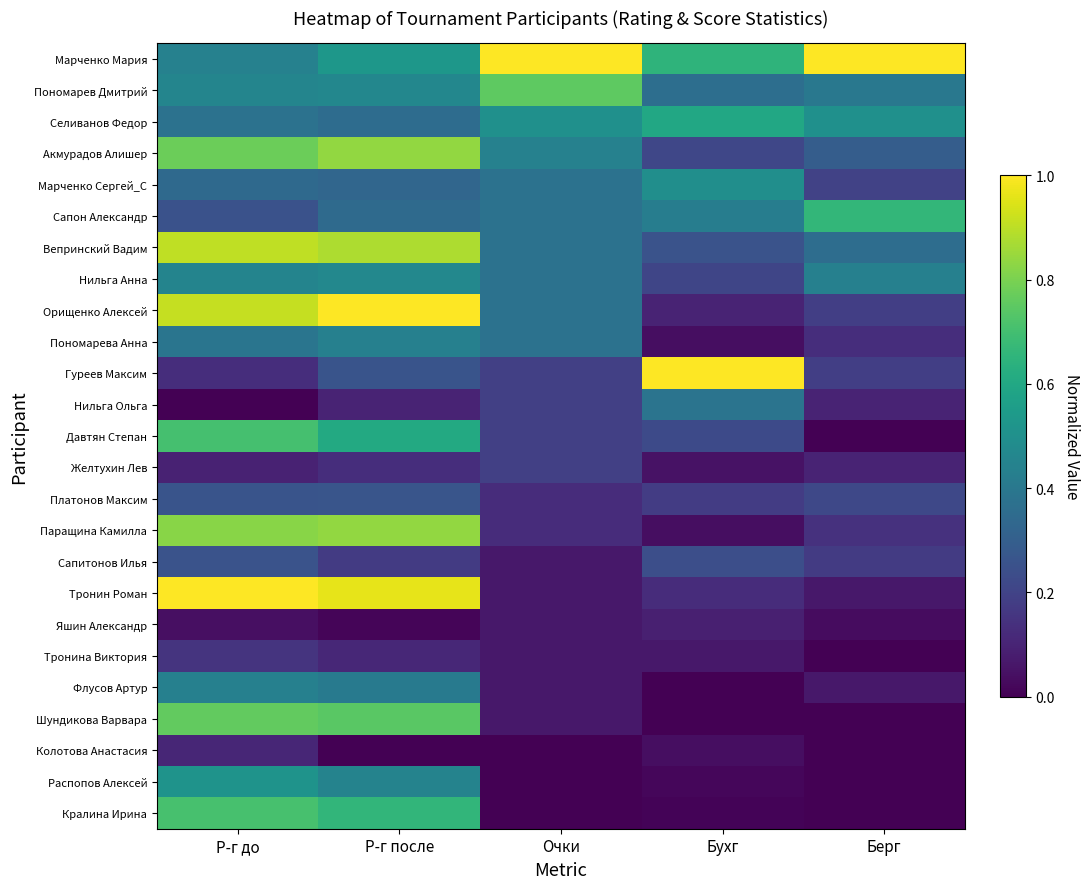

Reading left to right, extract all data points from this chart.

Марченко Мария: Р-г до=0.4	Р-г после=0.5	Очки=1.0	Бухг=0.7	Берг=1.0
Пономарев Дмитрий: Р-г до=0.5	Р-г после=0.5	Очки=0.8	Бухг=0.4	Берг=0.4
Селиванов Федор: Р-г до=0.4	Р-г после=0.4	Очки=0.5	Бухг=0.6	Берг=0.5
Акмурадов Алишер: Р-г до=0.8	Р-г после=0.8	Очки=0.4	Бухг=0.2	Берг=0.3
Марченко Сергей_С: Р-г до=0.3	Р-г после=0.3	Очки=0.4	Бухг=0.5	Берг=0.2
Сапон Александр: Р-г до=0.3	Р-г после=0.3	Очки=0.4	Бухг=0.4	Берг=0.7
Вепринский Вадим: Р-г до=0.9	Р-г после=0.9	Очки=0.4	Бухг=0.3	Берг=0.4
Нильга Анна: Р-г до=0.5	Р-г после=0.5	Очки=0.4	Бухг=0.2	Берг=0.4
Орищенко Алексей: Р-г до=0.9	Р-г после=1.0	Очки=0.4	Бухг=0.1	Берг=0.2
Пономарева Анна: Р-г до=0.4	Р-г после=0.4	Очки=0.4	Бухг=0.0	Берг=0.1
Гуреев Максим: Р-г до=0.1	Р-г после=0.3	Очки=0.2	Бухг=1.0	Берг=0.2
Нильга Ольга: Р-г до=0.0	Р-г после=0.1	Очки=0.2	Бухг=0.4	Берг=0.1
Давтян Степан: Р-г до=0.7	Р-г после=0.6	Очки=0.2	Бухг=0.2	Берг=0.0
Желтухин Лев: Р-г до=0.1	Р-г после=0.1	Очки=0.2	Бухг=0.0	Берг=0.1
Платонов Максим: Р-г до=0.3	Р-г после=0.3	Очки=0.1	Бухг=0.2	Берг=0.2
Паращина Камилла: Р-г до=0.8	Р-г после=0.8	Очки=0.1	Бухг=0.0	Берг=0.1
Сапитонов Илья: Р-г до=0.3	Р-г после=0.2	Очки=0.1	Бухг=0.2	Берг=0.2
Тронин Роман: Р-г до=1.0	Р-г после=1.0	Очки=0.1	Бухг=0.1	Берг=0.1
Яшин Александр: Р-г до=0.0	Р-г после=0.0	Очки=0.1	Бухг=0.1	Берг=0.0
Тронина Виктория: Р-г до=0.2	Р-г после=0.1	Очки=0.1	Бухг=0.1	Берг=0.0
Флусов Артур: Р-г до=0.4	Р-г после=0.4	Очки=0.1	Бухг=0.0	Берг=0.1
Шундикова Варвара: Р-г до=0.8	Р-г после=0.7	Очки=0.1	Бухг=0.0	Берг=0.0
Колотова Анастасия: Р-г до=0.1	Р-г после=0.0	Очки=0.0	Бухг=0.0	Берг=0.0
Распопов Алексей: Р-г до=0.5	Р-г после=0.4	Очки=0.0	Бухг=0.0	Берг=0.0
Кралина Ирина: Р-г до=0.7	Р-г после=0.7	Очки=0.0	Бухг=0.0	Берг=0.0